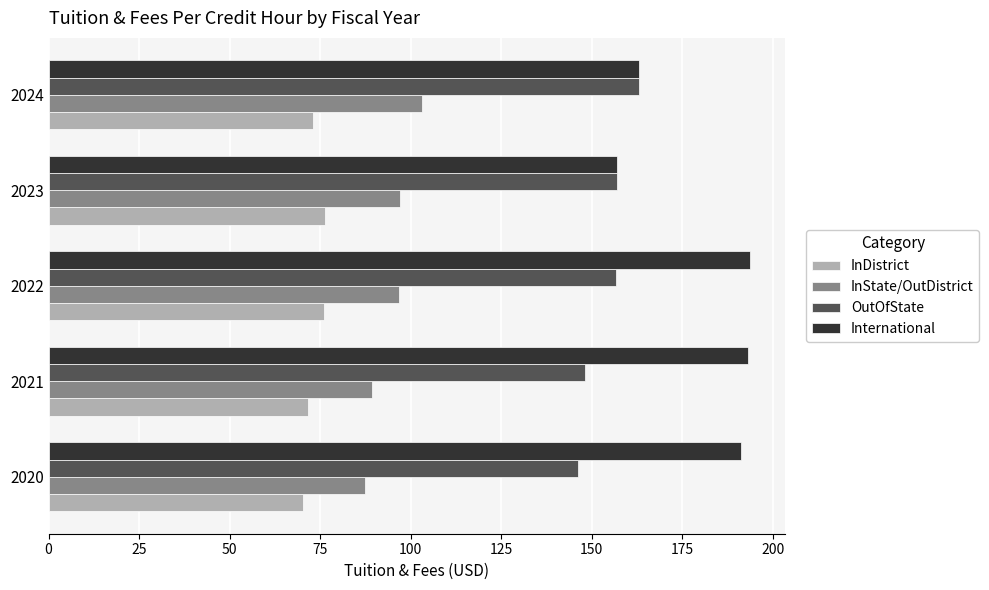

What is the total value across all series at 2023?

487.3